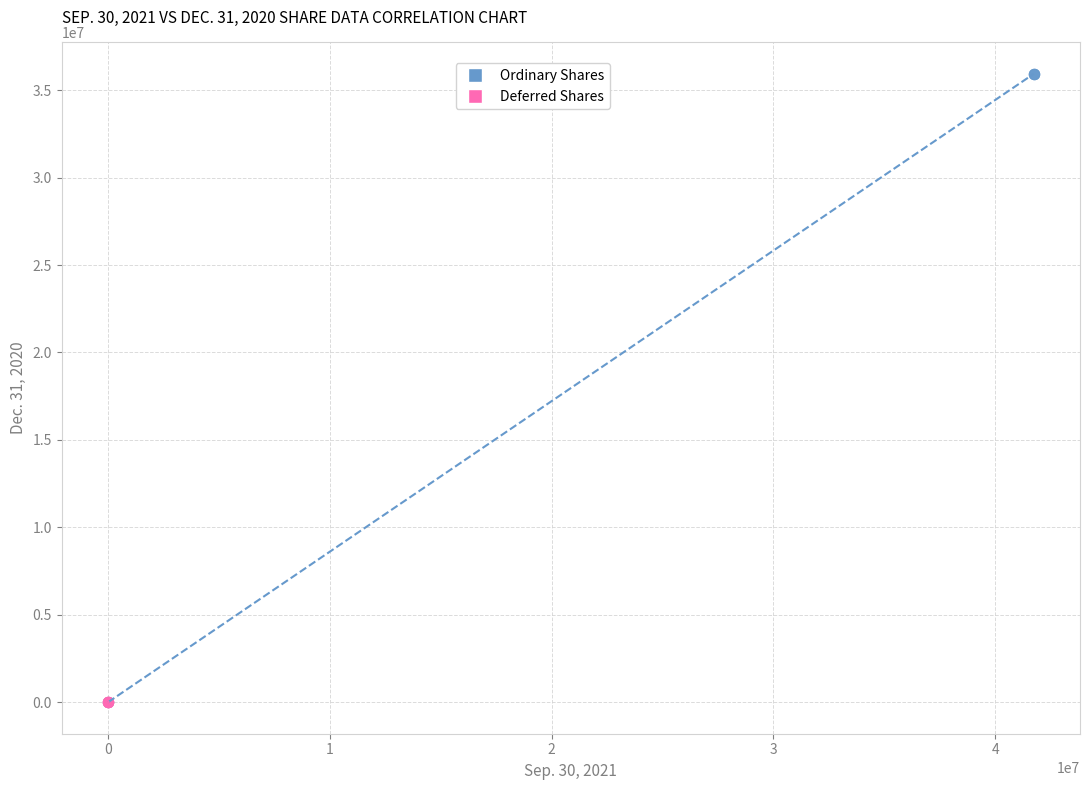

Which series has the widest spread of Y values?

Ordinary Shares